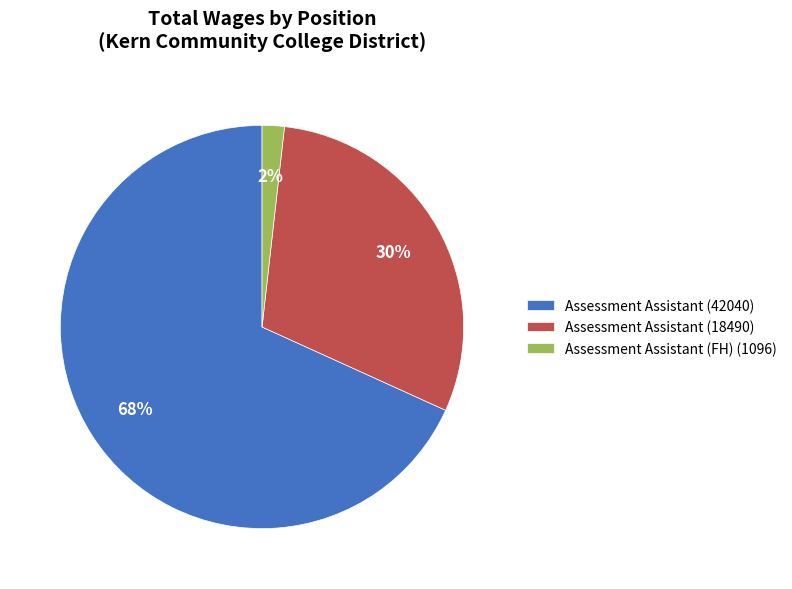

What is the majority slice?

Assessment Assistant (42040)